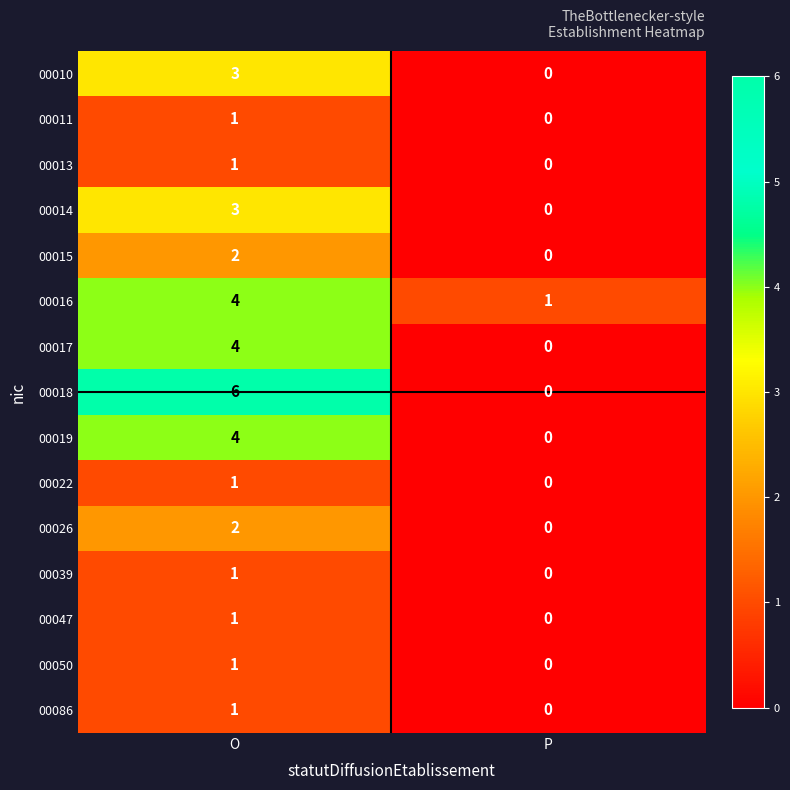

Is the value of 00039 at O greater than the value of 00015 at P?

Yes